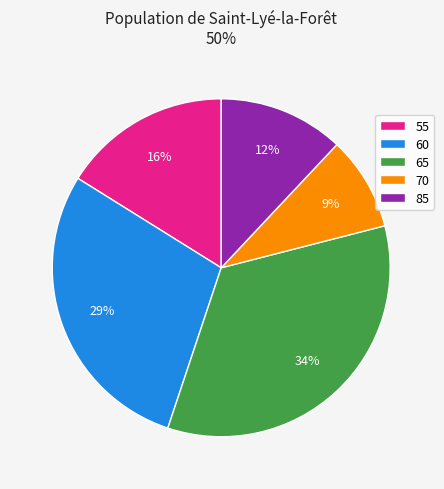

Rank the categories by value from highest to lowest.

65, 60, 55, 85, 70